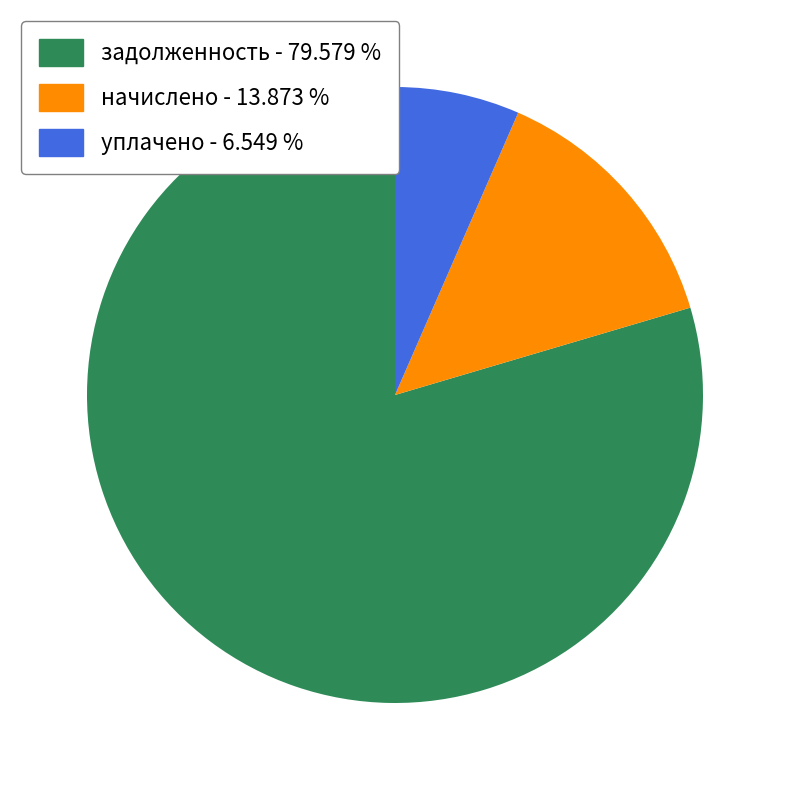

Is the sum of задолженность - 79.579 % and начислено - 13.873 % greater than half?

Yes